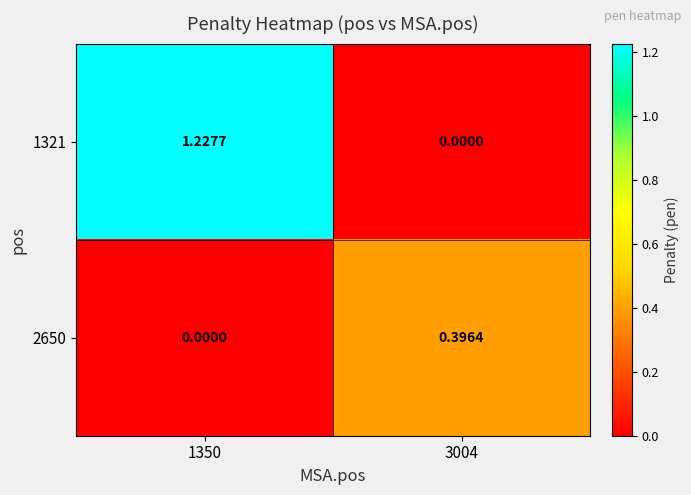

List the series in order of their overall mean, highest first.

1321, 2650